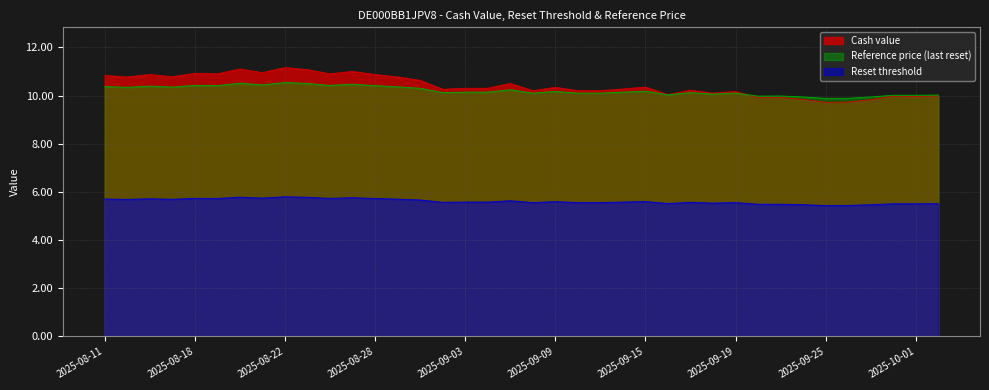

In Cash value, how many points are higher than both neighbors (excluding endpoints)?

12